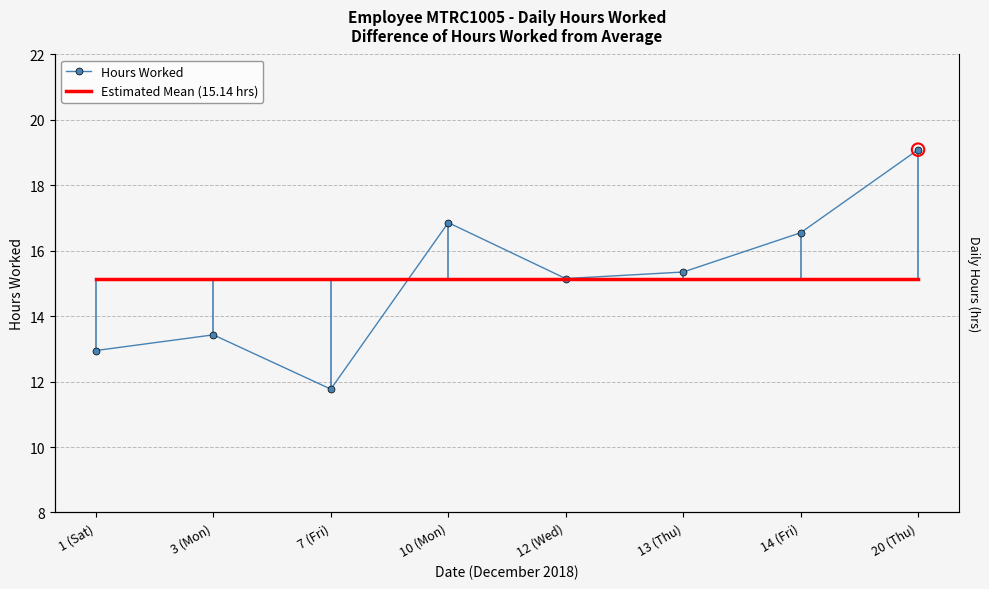

At which category is the sum across all series the highest?

20 (Thu)